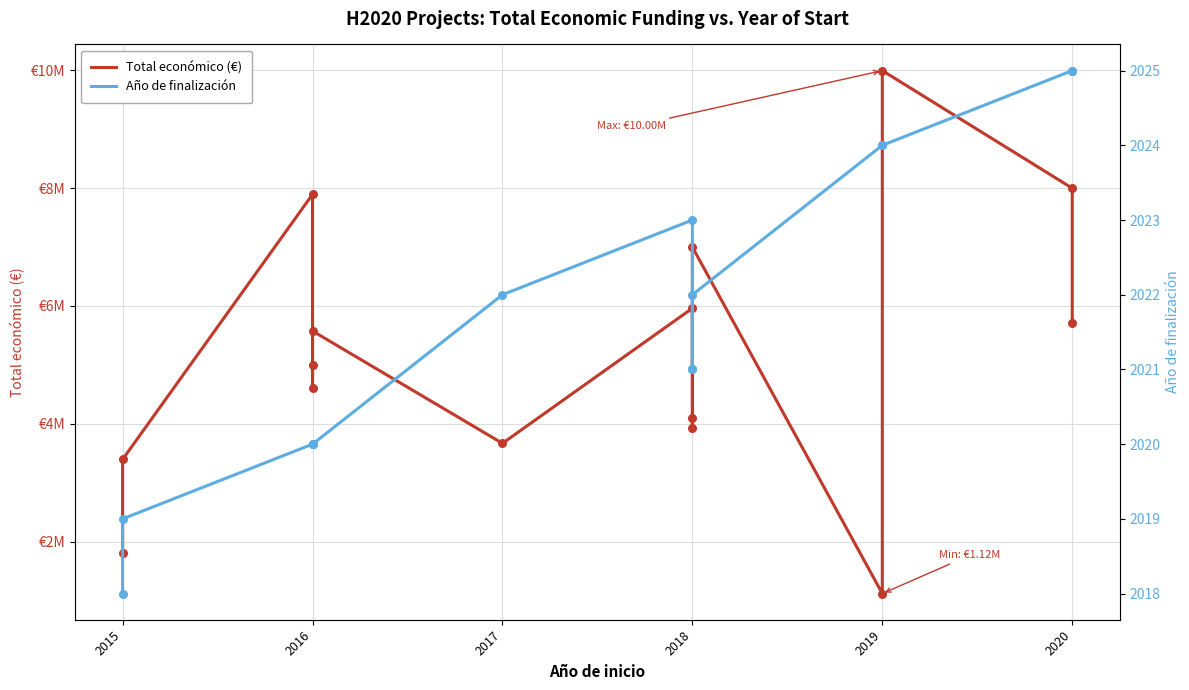

Which series has the largest total across all categories?

Total económico (€)